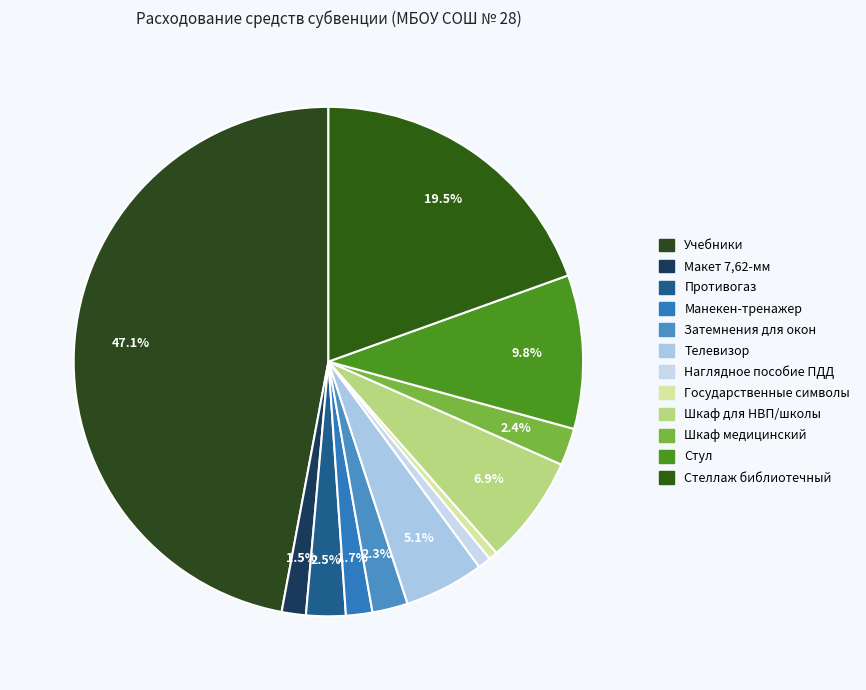

Which has a higher value, Телевизор or Наглядное пособие ПДД?

Телевизор